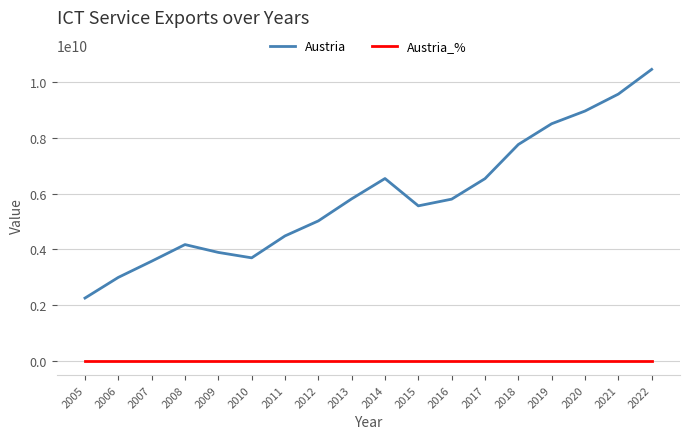

Where does the Austria series first go above 5797510242?

2013